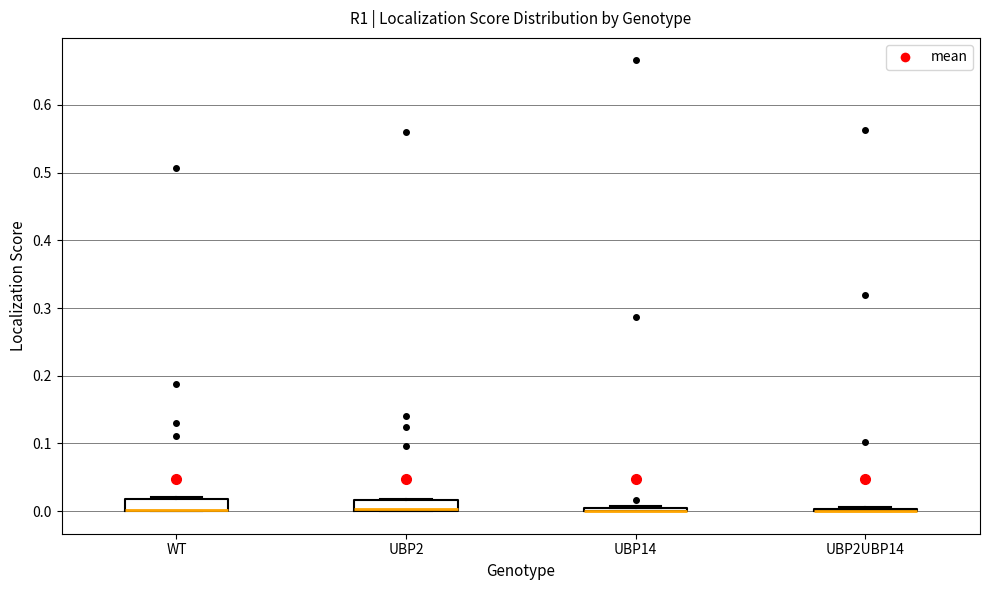

Where is the upper edge of the box for WT on the y-axis? The values are not printed on the chart, so give them approximately, as read against the axis.

0.02